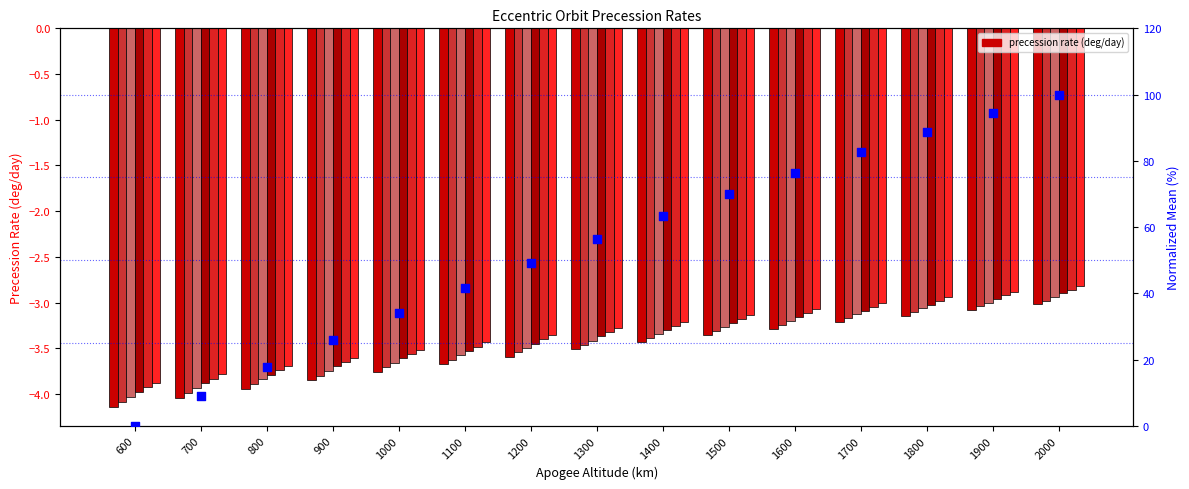

What is the total value across all series at 1900?

-17.9